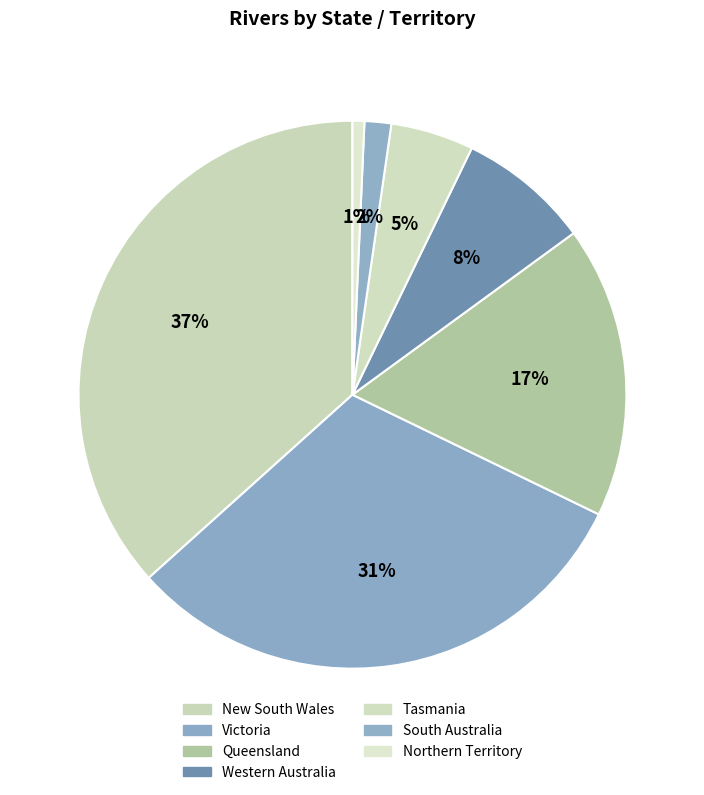

Which slice is the largest?

New South Wales